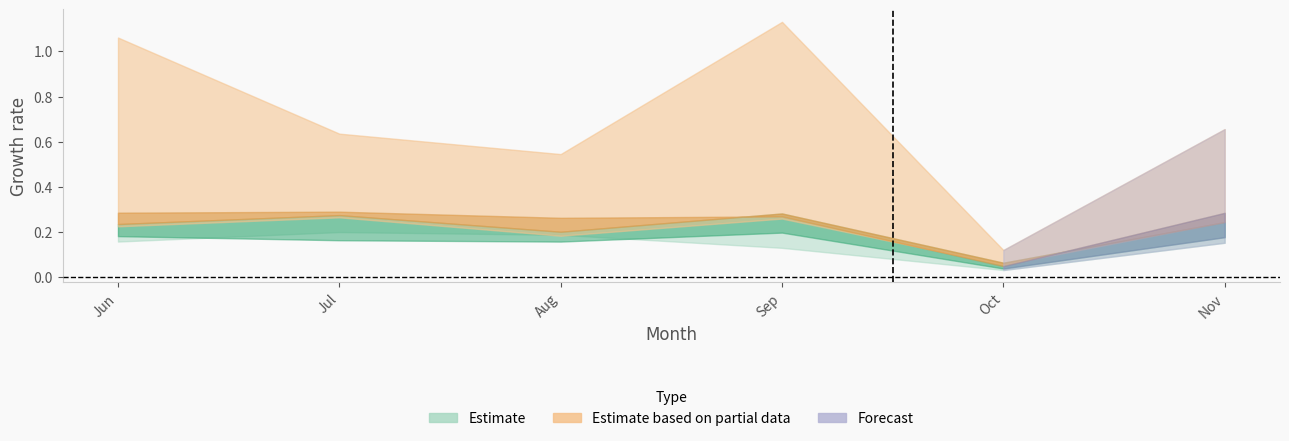

Reading left to right, transcribe all the data shown in this chart.

pct05: 0.2	0.2	0.2	0.1	0.0	0.2
pct25: 0.2	0.2	0.2	0.2	0.0	0.2
pct45: 0.2	0.3	0.2	0.3	0.1	0.2
pct55: 0.2	0.3	0.2	0.3	0.1	0.2
pct75: 0.3	0.3	0.3	0.3	0.0	0.3
pct95: 1.1	0.6	0.5	1.1	0.1	0.7